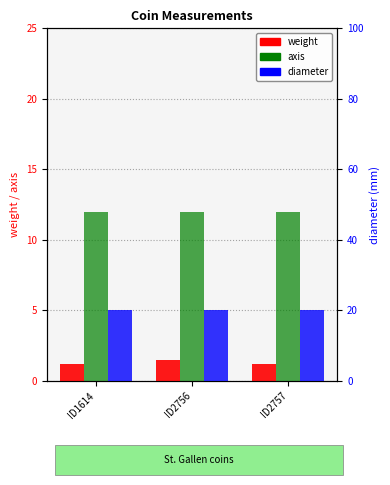

Rank the series by their average value, from lowest to highest.

weight, axis, diameter